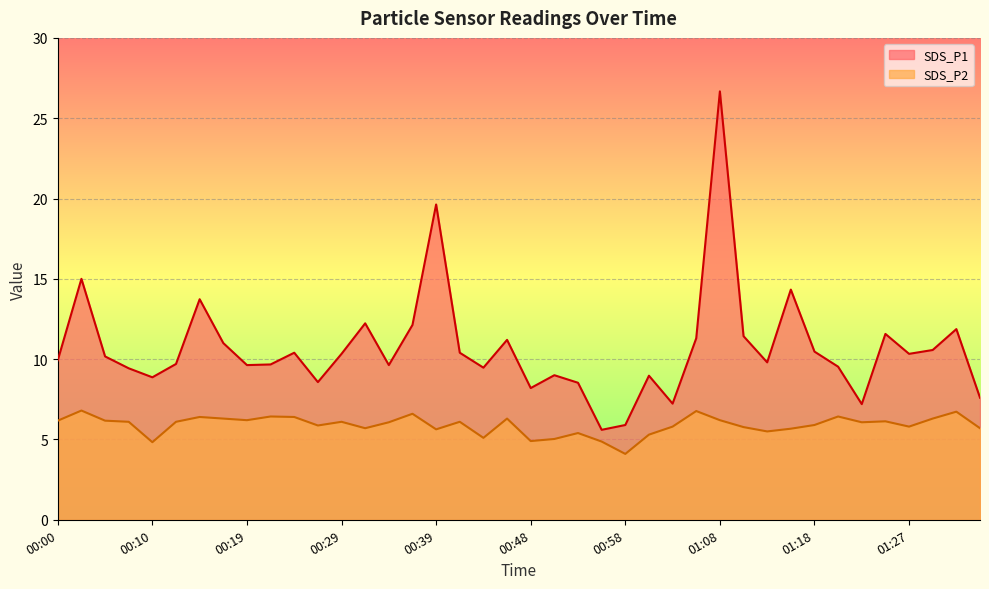

Reading left to right, transcribe all the data shown in this chart.

SDS_P1: 00:00=9.9	00:02=15.0	00:05=10.2	00:07=9.4	00:10=8.9	00:12=9.7	00:14=13.7	00:17=11.0	00:19=9.6	00:22=9.7	00:24=10.4	00:27=8.6	00:29=10.3	00:31=12.2	00:34=9.6	00:36=12.1	00:39=19.6	00:41=10.4	00:44=9.5	00:46=11.2	00:48=8.2	00:51=9.0	00:53=8.5	00:56=5.6	00:58=5.9	01:01=9.0	01:03=7.2	01:05=11.3	01:08=26.7	01:10=11.4	01:13=9.8	01:15=14.3	01:18=10.5	01:20=9.5	01:22=7.2	01:25=11.6	01:27=10.3	01:30=10.6	01:32=11.9	01:35=7.6
SDS_P2: 00:00=6.2	00:02=6.8	00:05=6.2	00:07=6.1	00:10=4.8	00:12=6.1	00:14=6.4	00:17=6.3	00:19=6.2	00:22=6.4	00:24=6.4	00:27=5.9	00:29=6.1	00:31=5.7	00:34=6.1	00:36=6.6	00:39=5.6	00:41=6.1	00:44=5.1	00:46=6.3	00:48=4.9	00:51=5.0	00:53=5.4	00:56=4.9	00:58=4.1	01:01=5.3	01:03=5.8	01:05=6.8	01:08=6.2	01:10=5.8	01:13=5.5	01:15=5.7	01:18=5.9	01:20=6.4	01:22=6.1	01:25=6.1	01:27=5.8	01:30=6.3	01:32=6.7	01:35=5.7